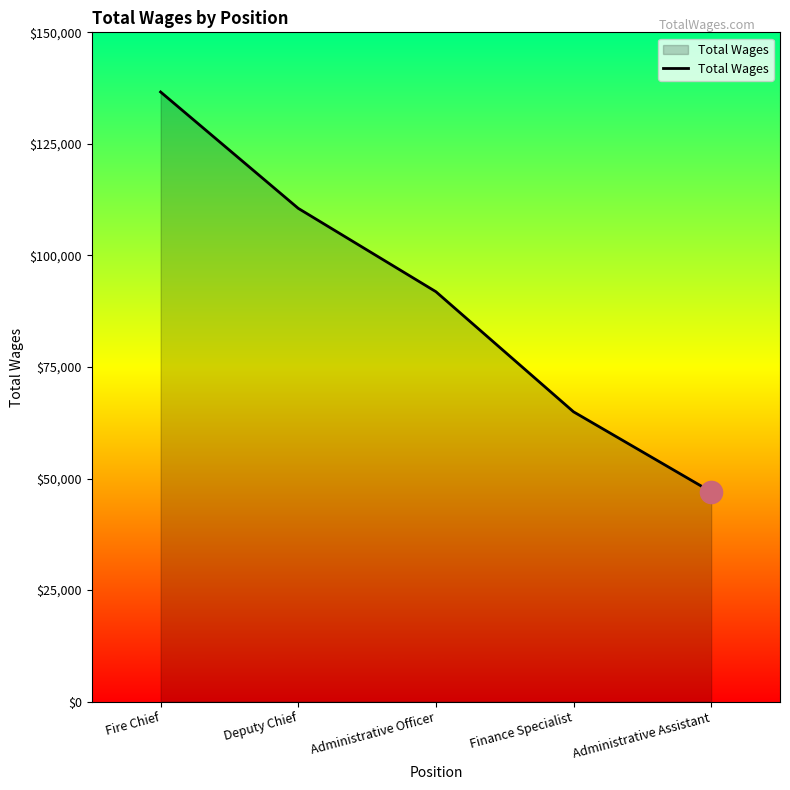

Which category has the highest value across all series?

Fire Chief